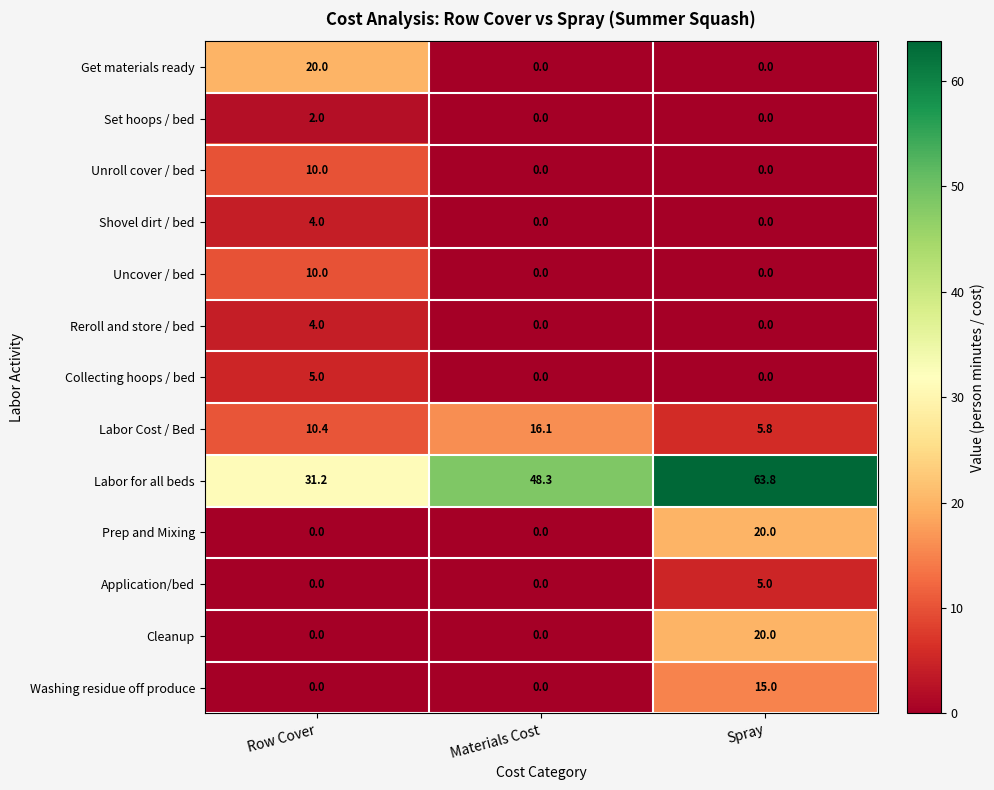

What is the maximum value shown in the chart?

63.8